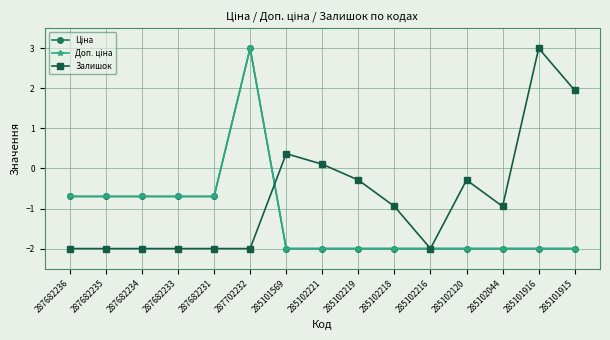

Does the chart display data point markers on the line(s)?

Yes